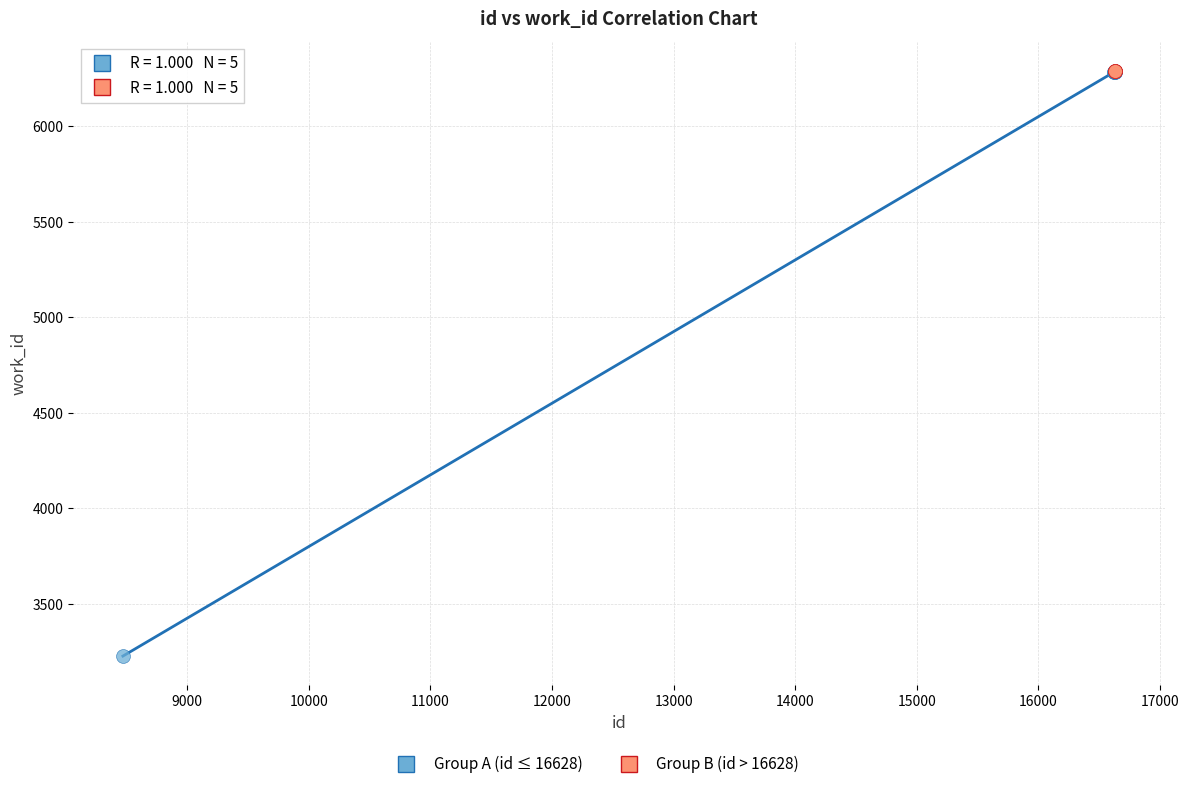

Which series contains the lowest Y value?

Group A (id ≤ 16628)